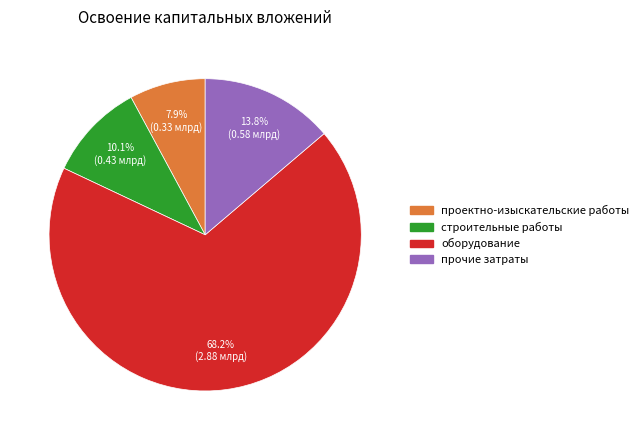

How many slices are in this pie chart?

4